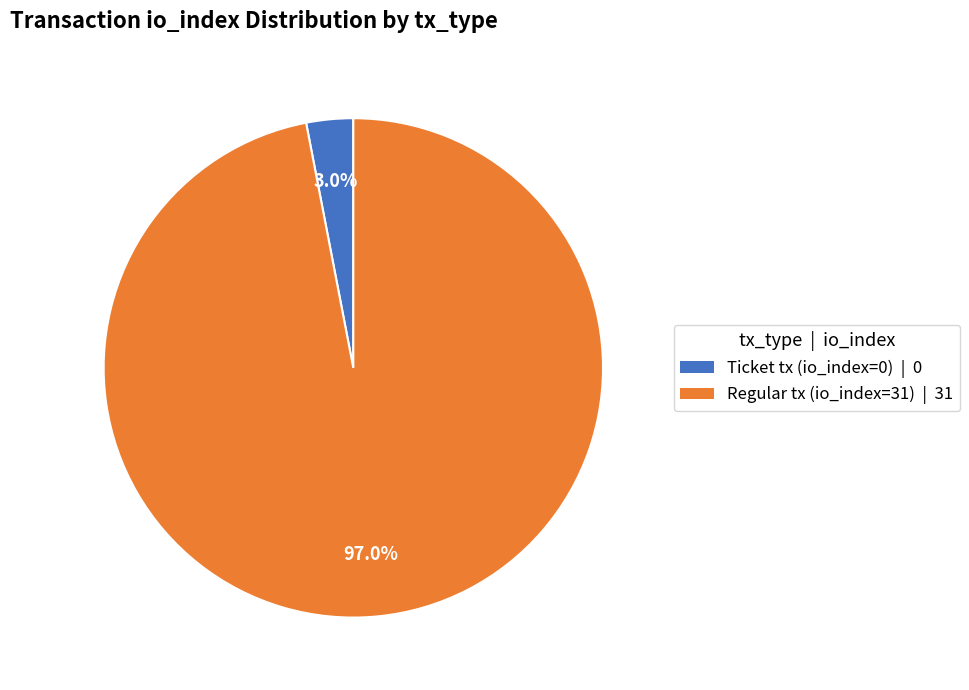

How many slices are in this pie chart?

2